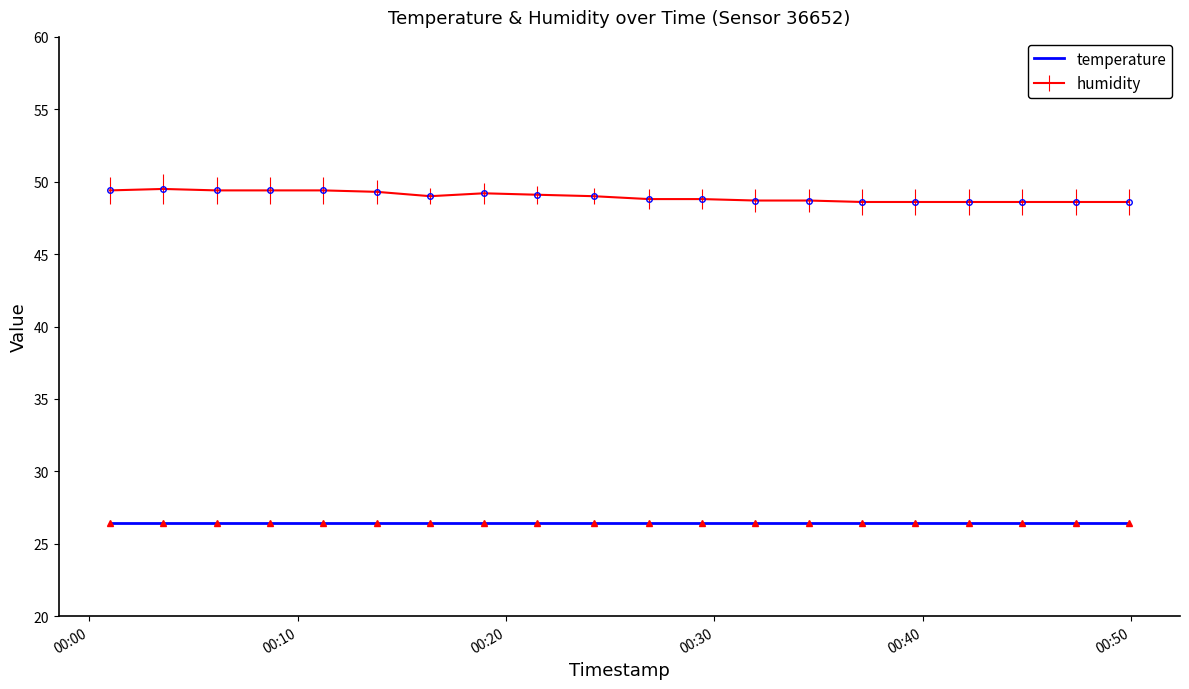

What is the minimum value shown in the chart?

26.4